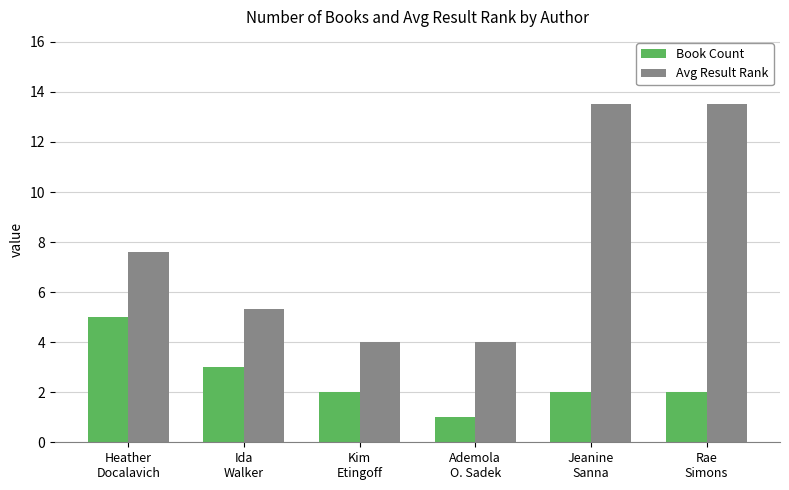

What is the minimum value shown in the chart?

1.0